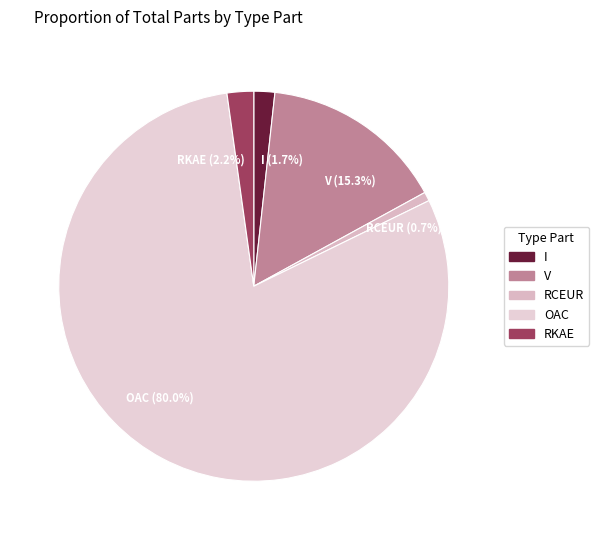

The I slice represents 13% of the pie. True or false?

False